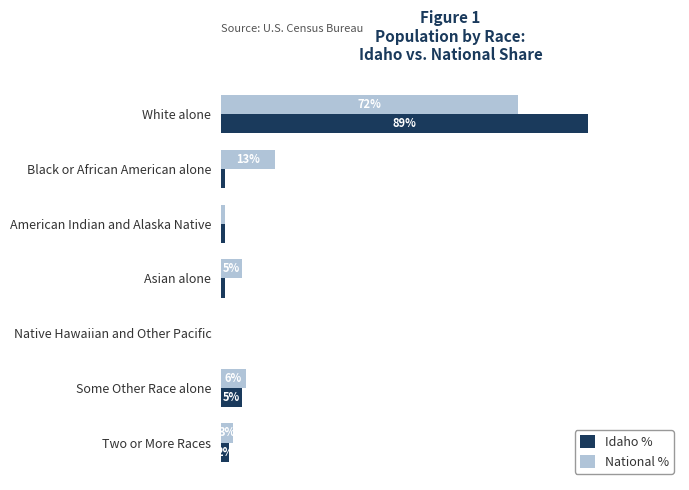

Which label corresponds to the largest value in the chart?

White alone